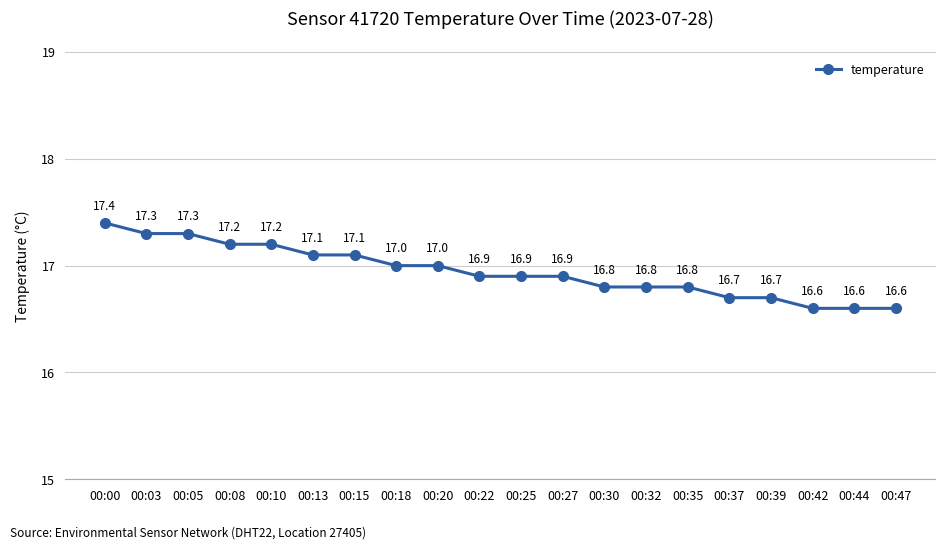

Between 00:15 and 00:32, which is larger?

00:15